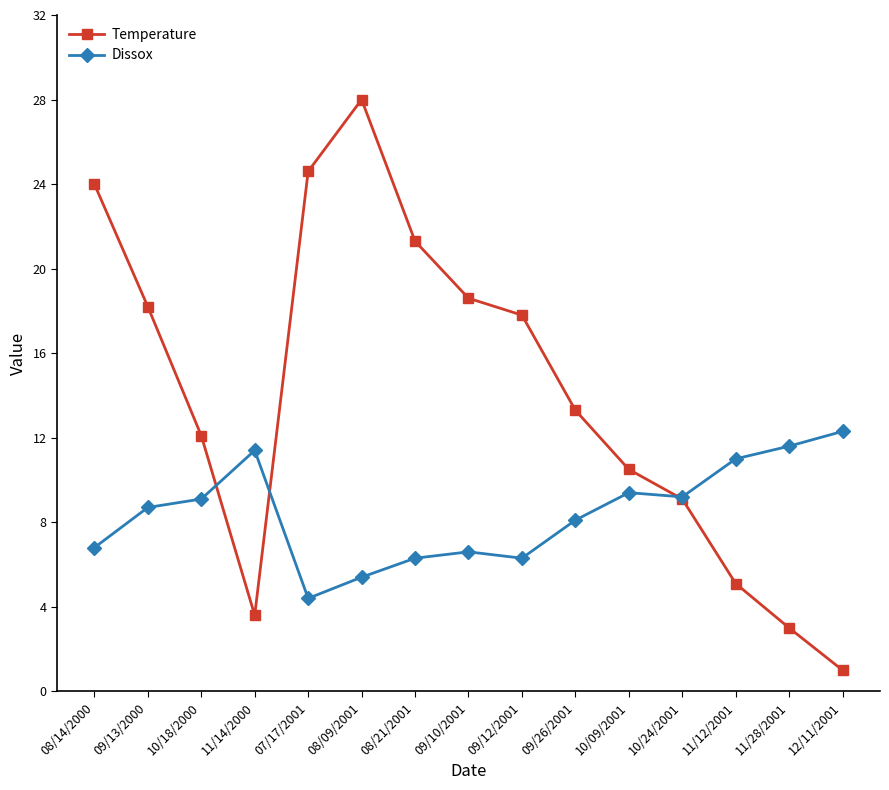

Which series has the largest range (max minus min)?

Temperature